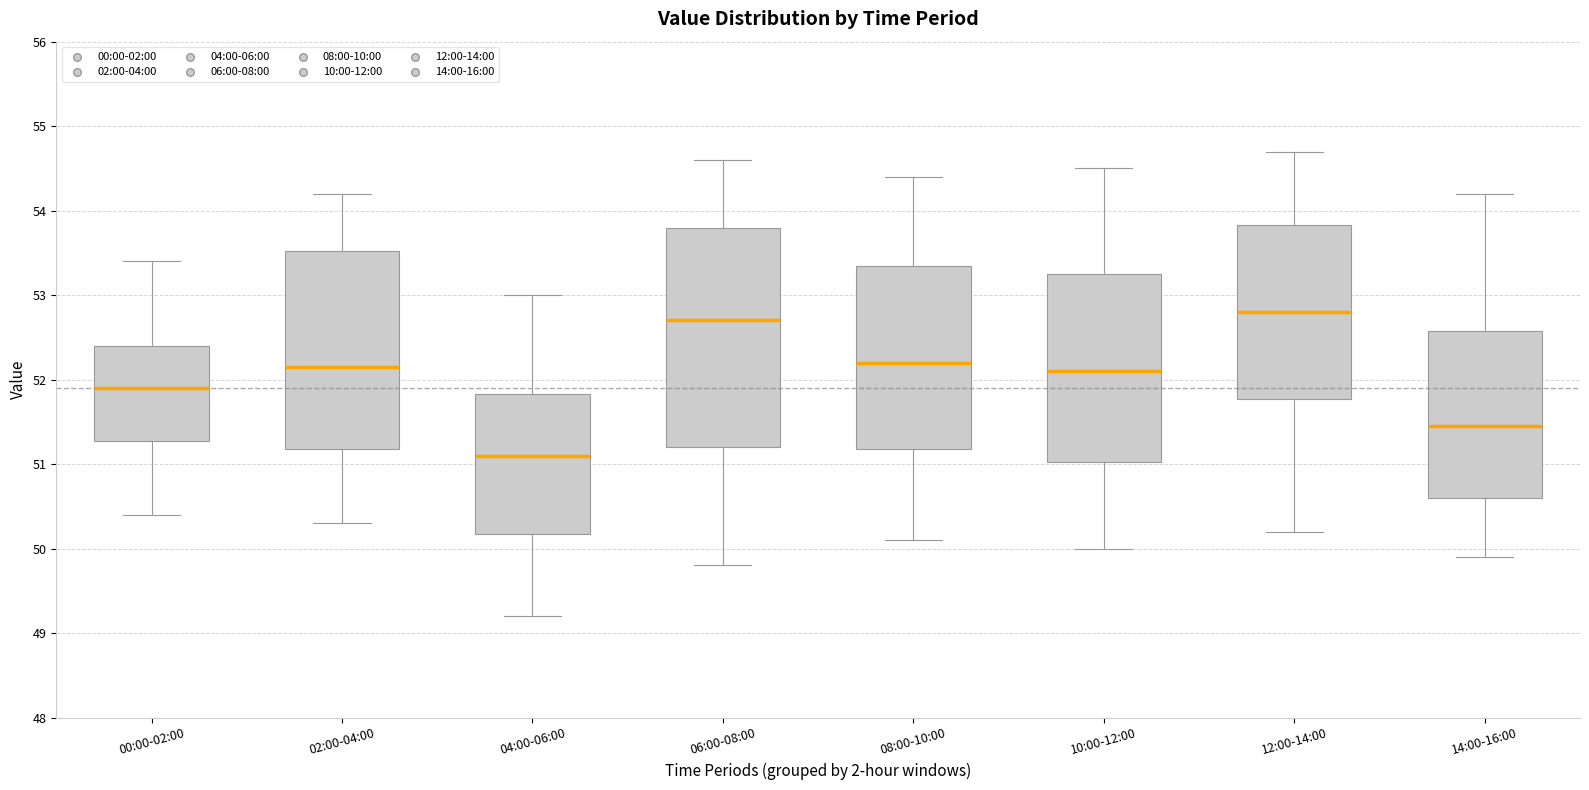

Reading left to right, read every box against the y-axis: the position of its median line, the range the box covers, and the ends of its whiskers. The values are not printed on the chart, so give them approximately, as read against the axis.

00:00-02:00: median 51.9, box 51.3 to 52.4, whiskers 50.4 to 53.4
02:00-04:00: median 52.2, box 51.2 to 53.5, whiskers 50.3 to 54.2
04:00-06:00: median 51.1, box 50.2 to 51.8, whiskers 49.2 to 53.0
06:00-08:00: median 52.7, box 51.2 to 53.8, whiskers 49.8 to 54.6
08:00-10:00: median 52.2, box 51.2 to 53.4, whiskers 50.1 to 54.4
10:00-12:00: median 52.1, box 51.0 to 53.3, whiskers 50.0 to 54.5
12:00-14:00: median 52.8, box 51.8 to 53.8, whiskers 50.2 to 54.7
14:00-16:00: median 51.5, box 50.6 to 52.6, whiskers 49.9 to 54.2